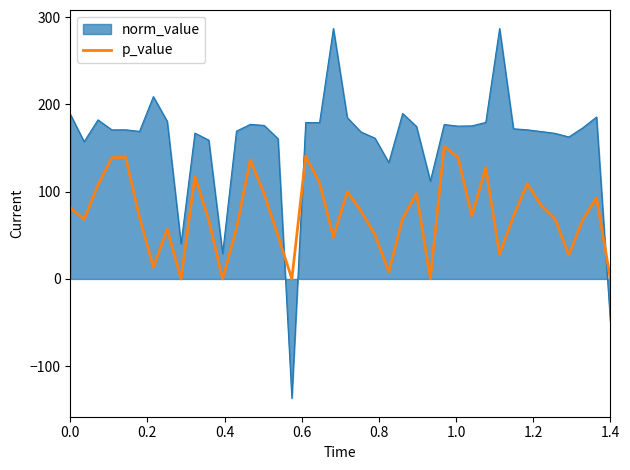

Which series has the widest spread of values?

norm_value